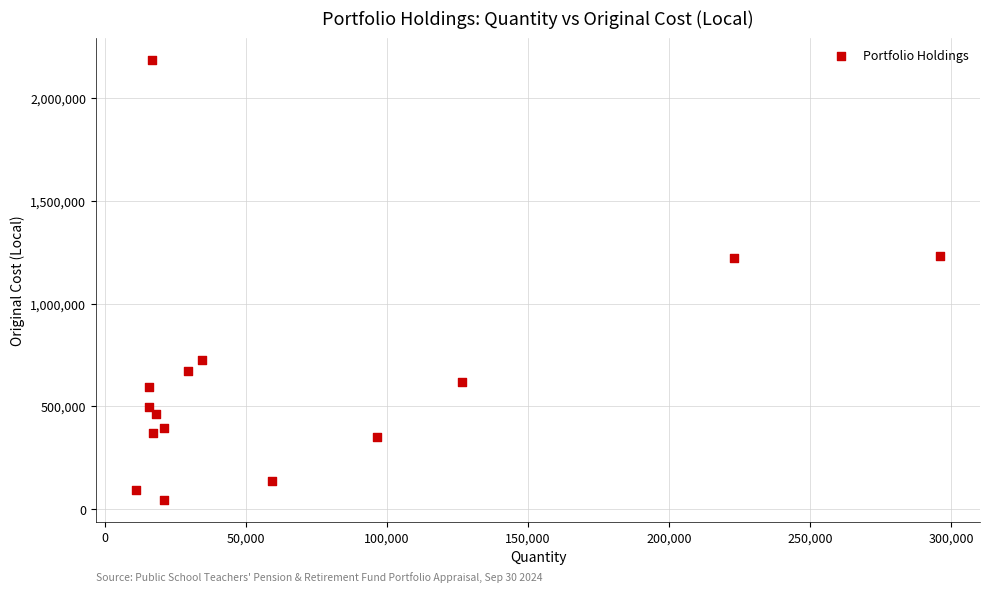

What is the range of X values (max minus min)?

284879.0